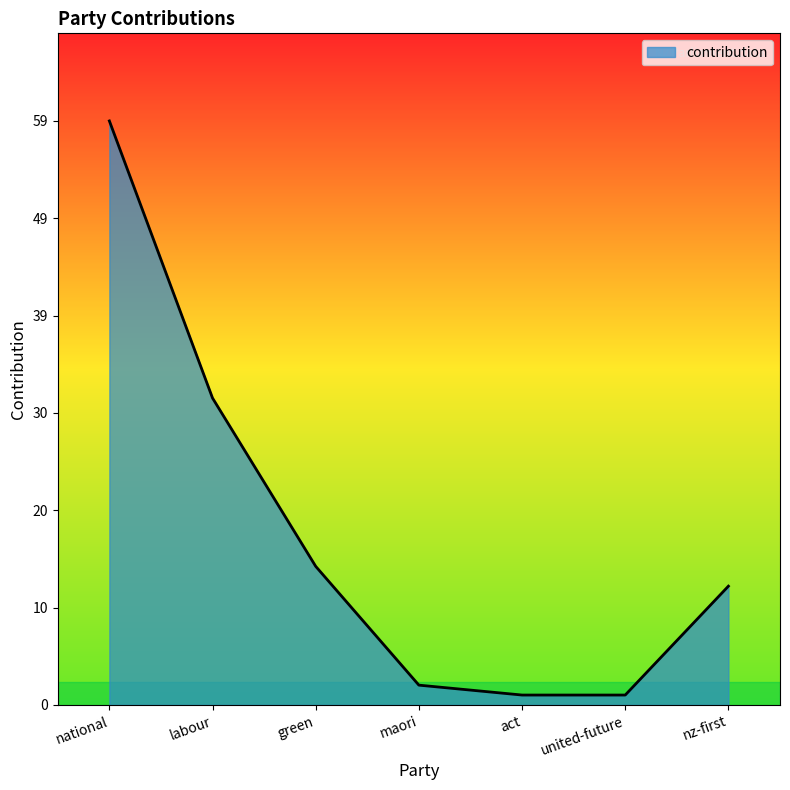

Between labour and national, which is larger?

national